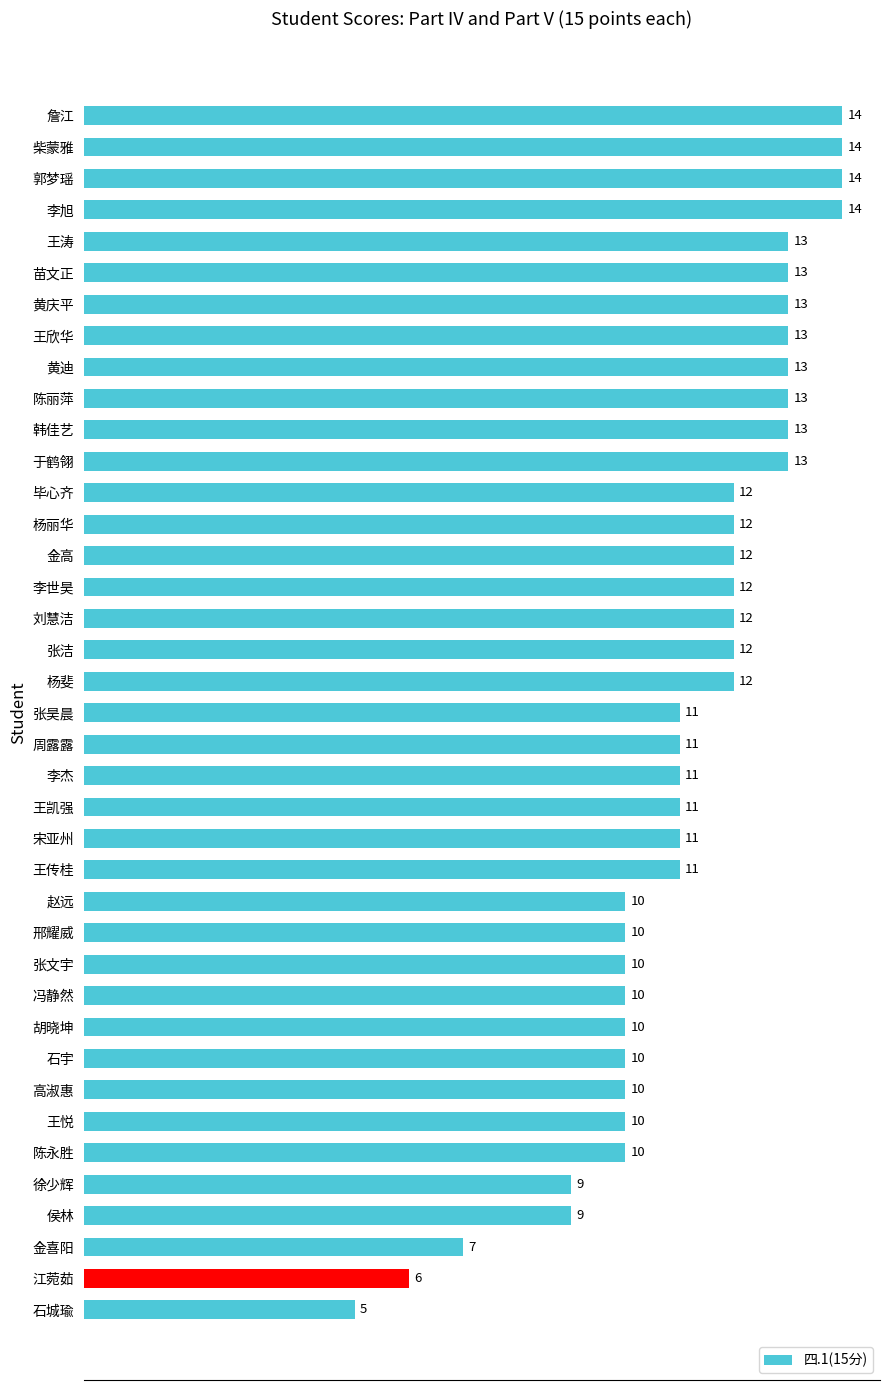

What is the label of the 28th bar from the bottom?

于鹤翎